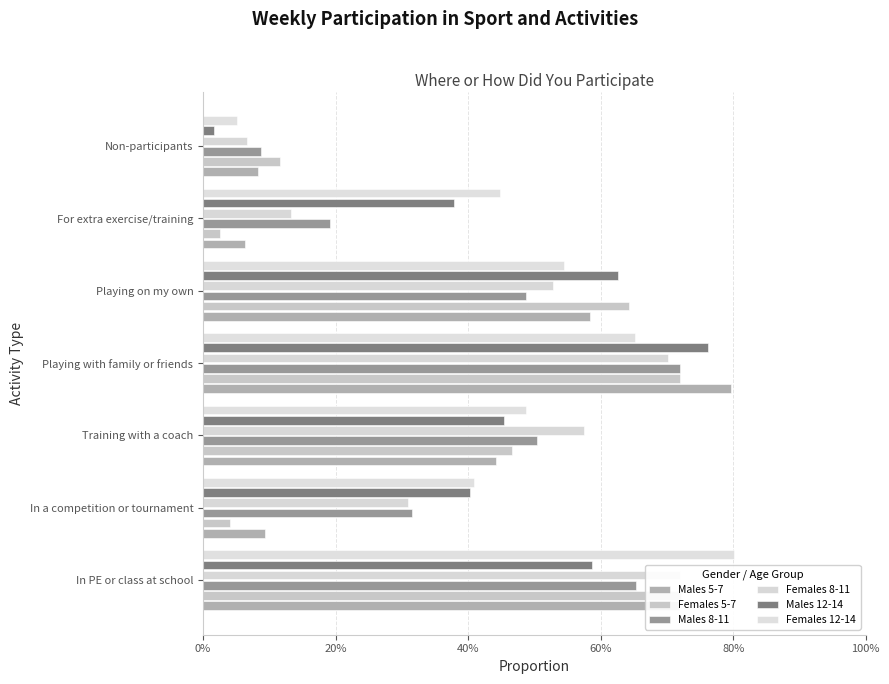

Which has a higher value, Playing on my own or Training with a coach?

Playing on my own